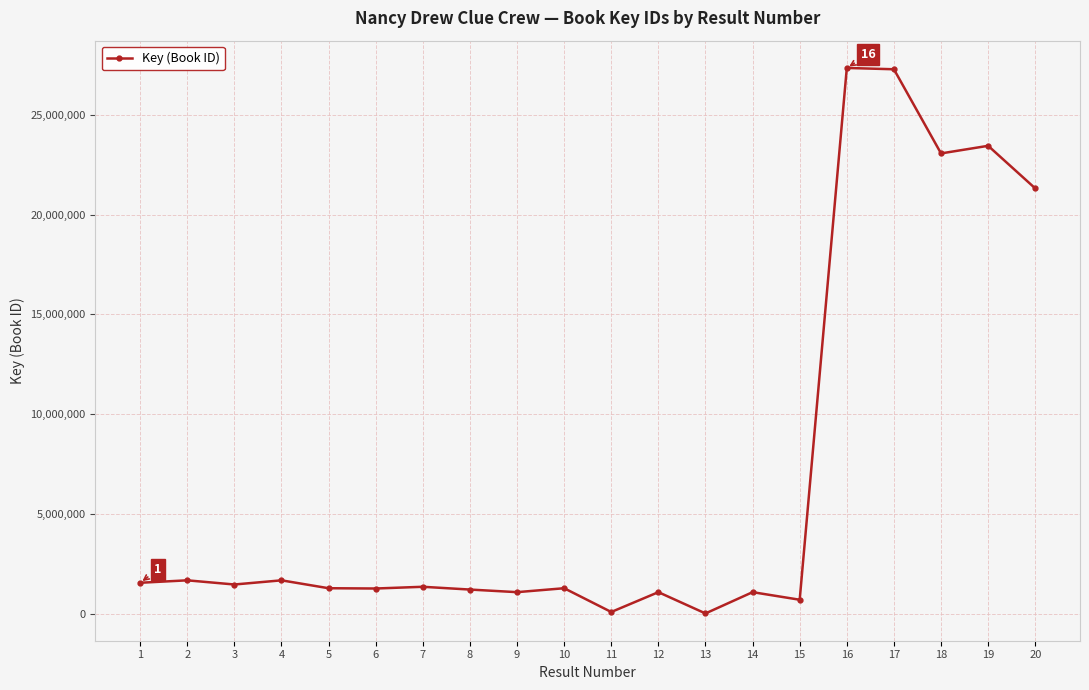

Where is the data nearest to the value 13676357?

20